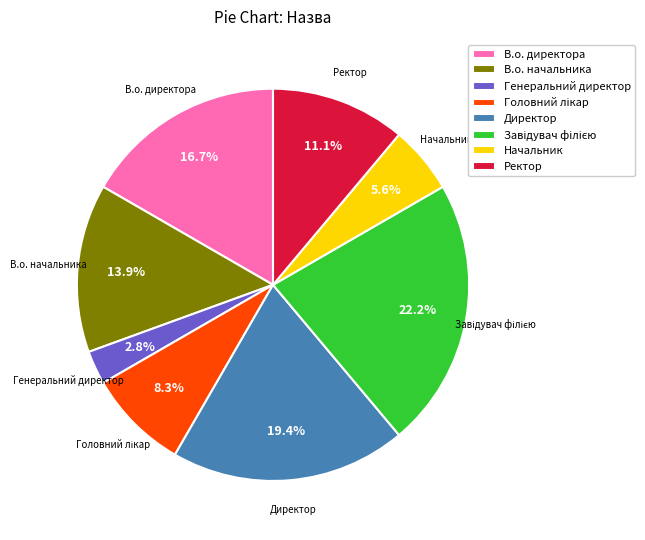

Which slice is the smallest?

Генеральний директор